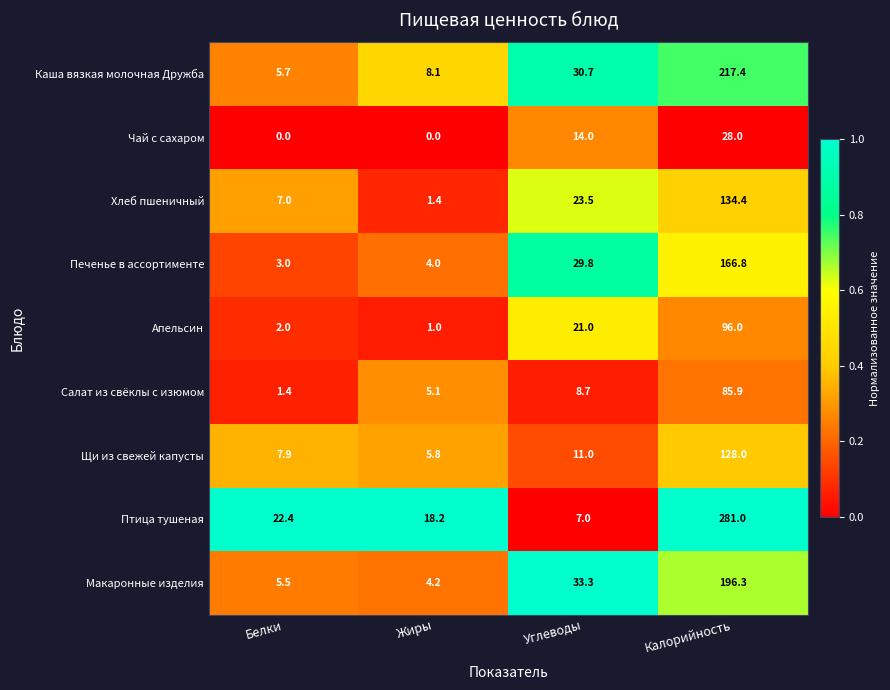

What is the difference between the maximum and minimum values in the Щи из свежей капусты series?

122.2